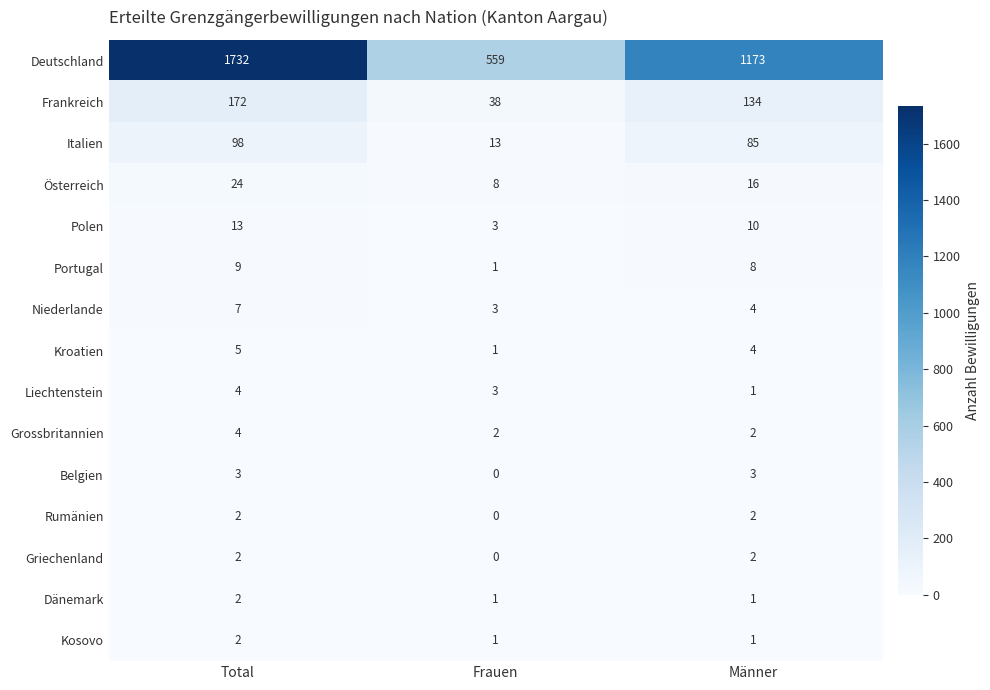

Count the Kroatien values in the range 1 to 5.

3